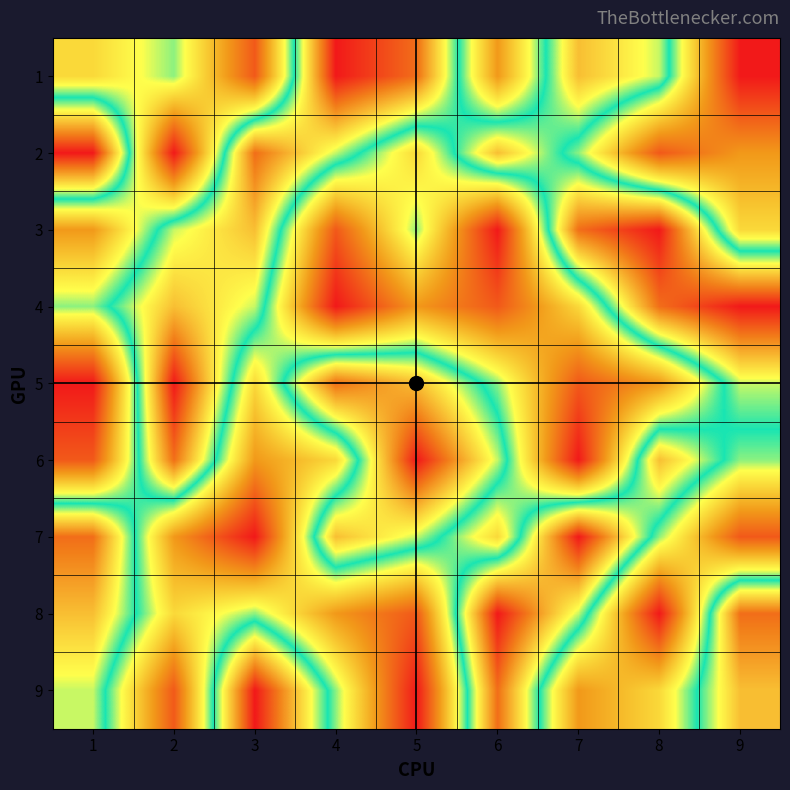

What is the minimum value shown in the chart?

1